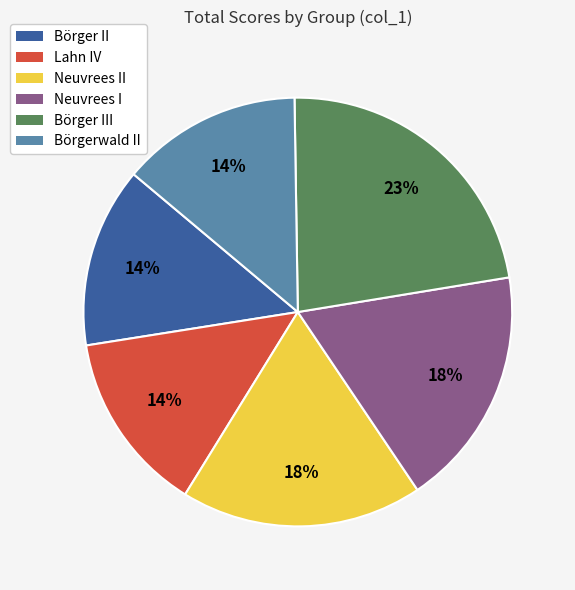

Does any single category account for the majority?

No